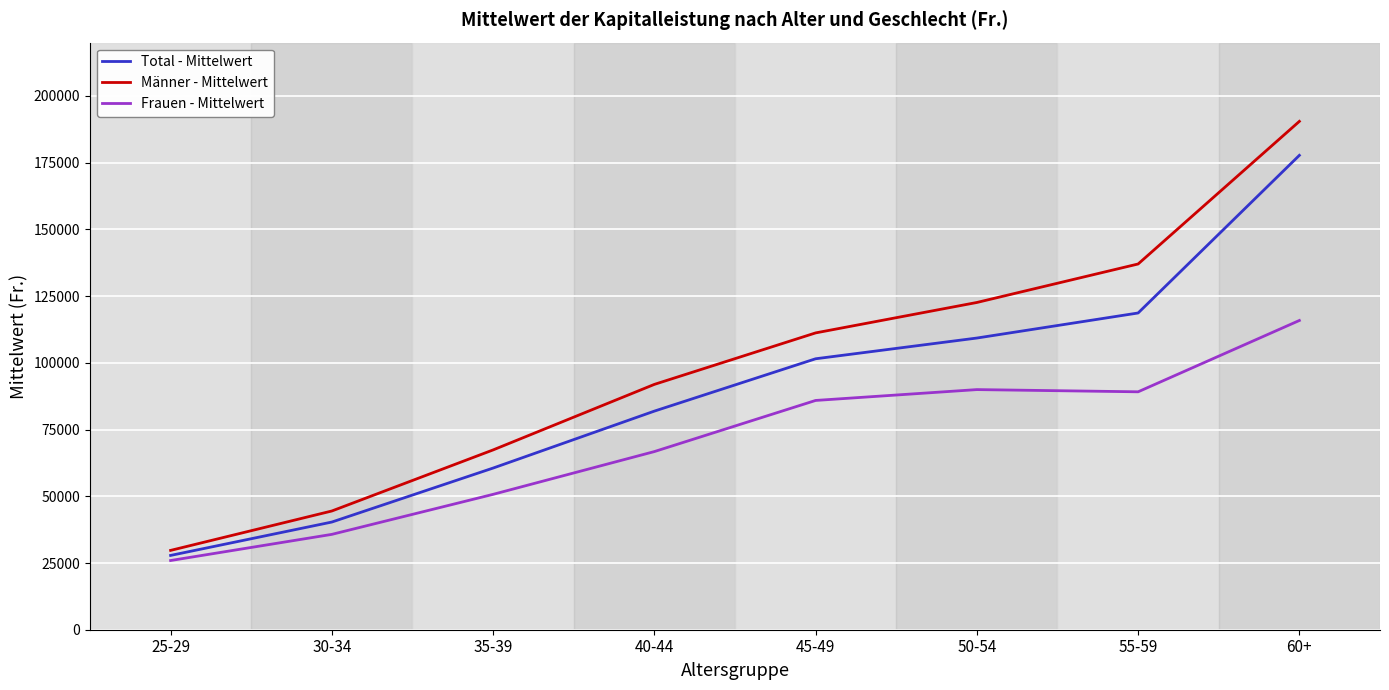

Is the value of Frauen - Mittelwert at 40-44 greater than the value of Männer - Mittelwert at 45-49?

No